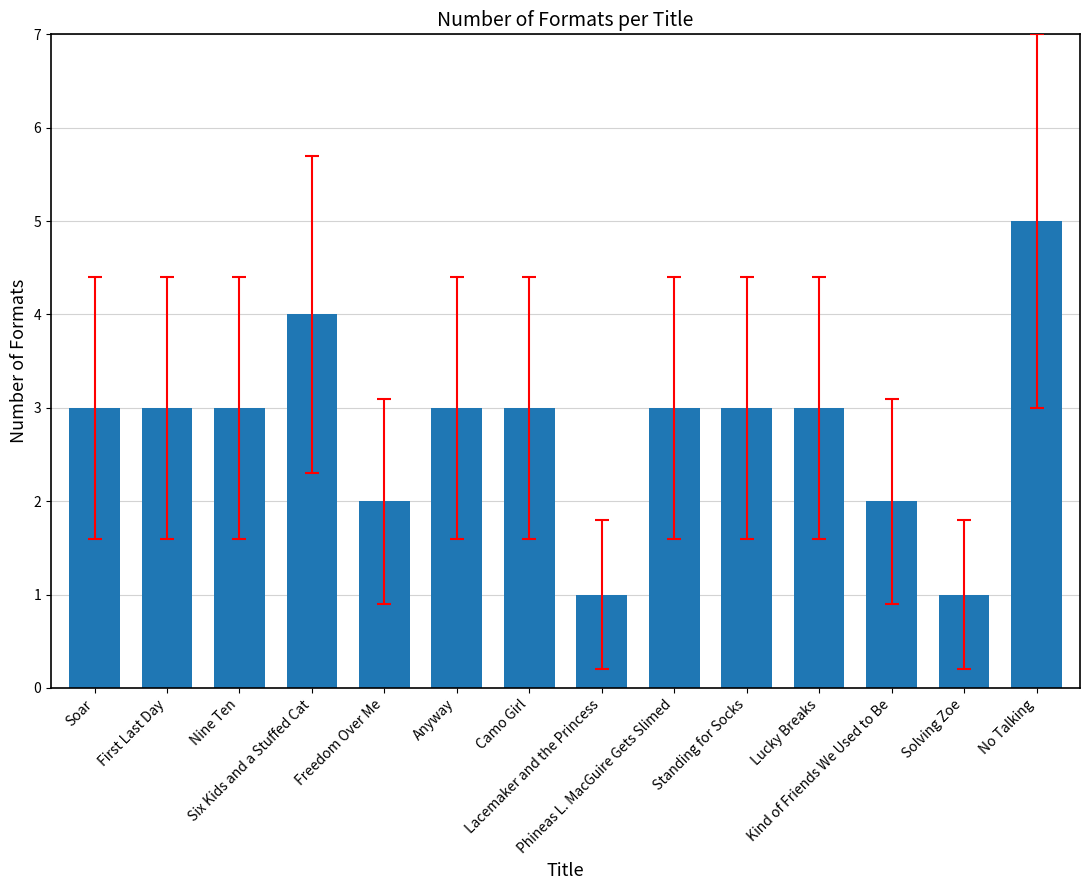

The chart shows a value of 2 at Lucky Breaks. True or false?

False